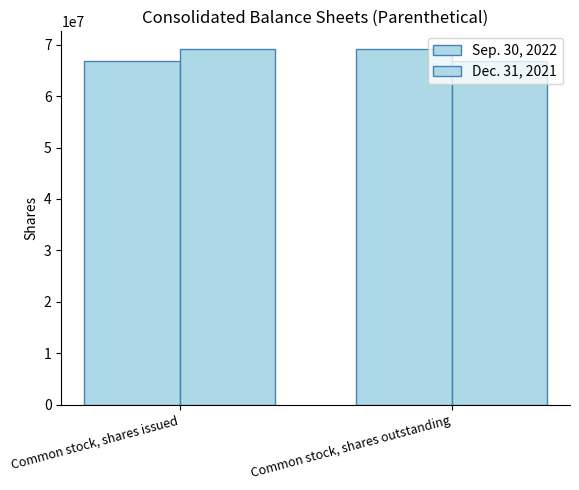

What is the sum of the Sep. 30, 2022 values at Common stock, shares outstanding and Common stock, shares issued?

136020000